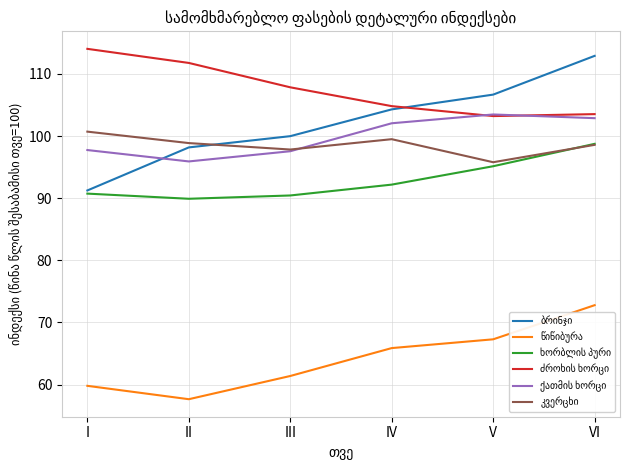

What is the maximum value shown in the chart?

114.0